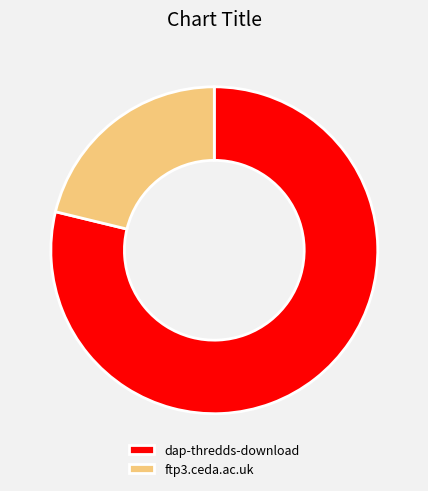

Approximately how many times larger is the value at ftp3.ceda.ac.uk compared to dap-thredds-download?

0.3